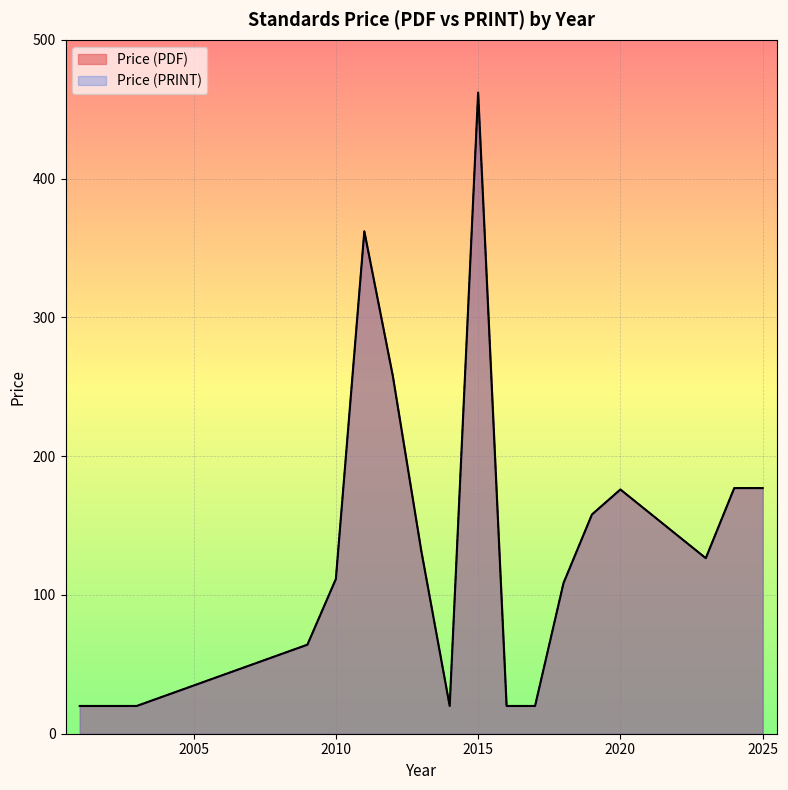

What is the difference between the Price (PRINT) values at 2016 and 2025?

157.0